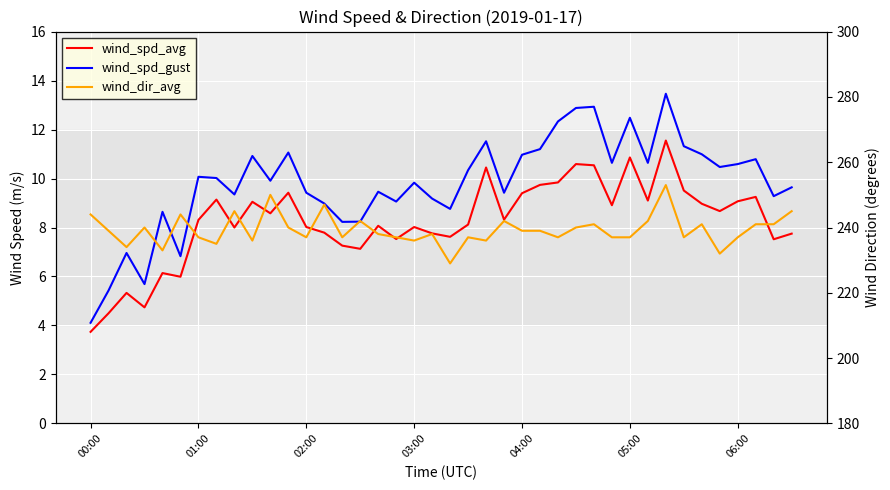

What is the difference between the second highest and second lowest values in the wind_dir_avg series?

18.0